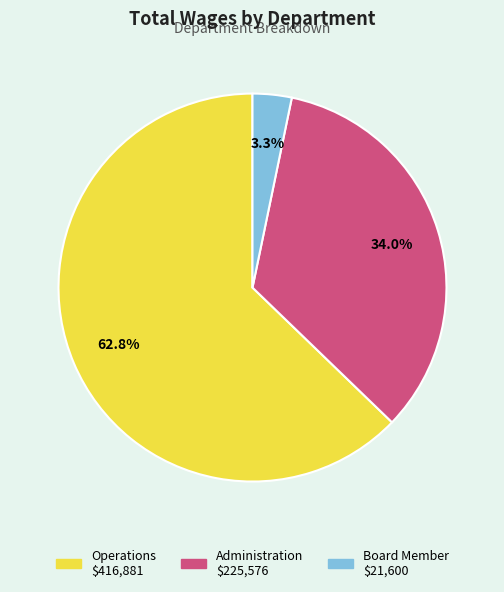

How many slices are in this pie chart?

3